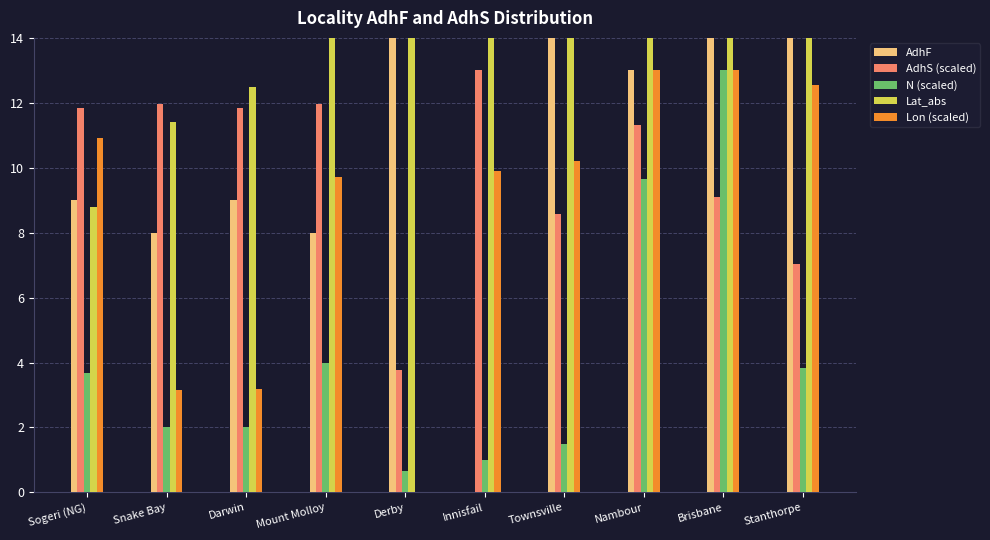

Which series has the largest total across all categories?

AdhF